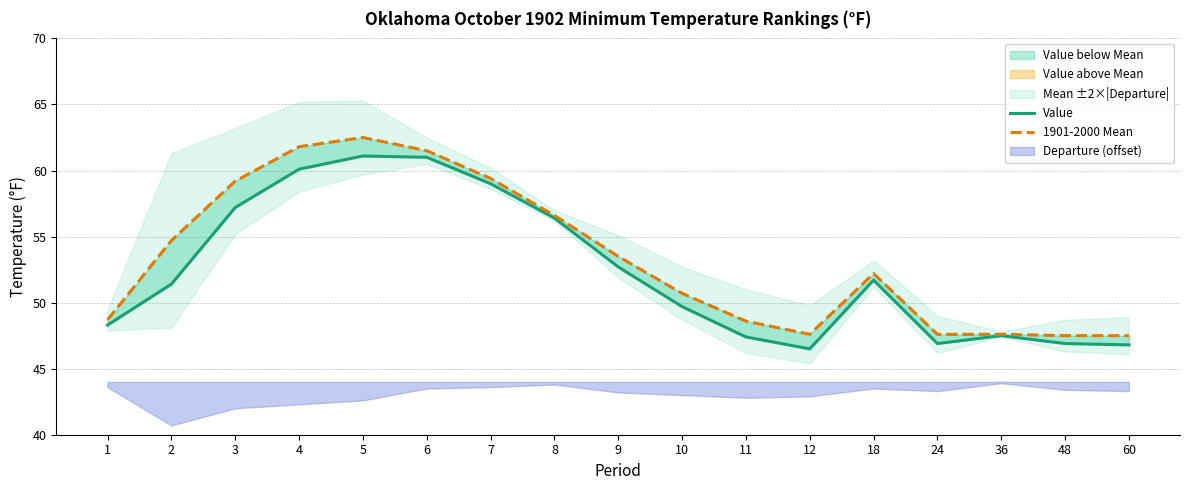

What is the sum of all Value values?

890.6